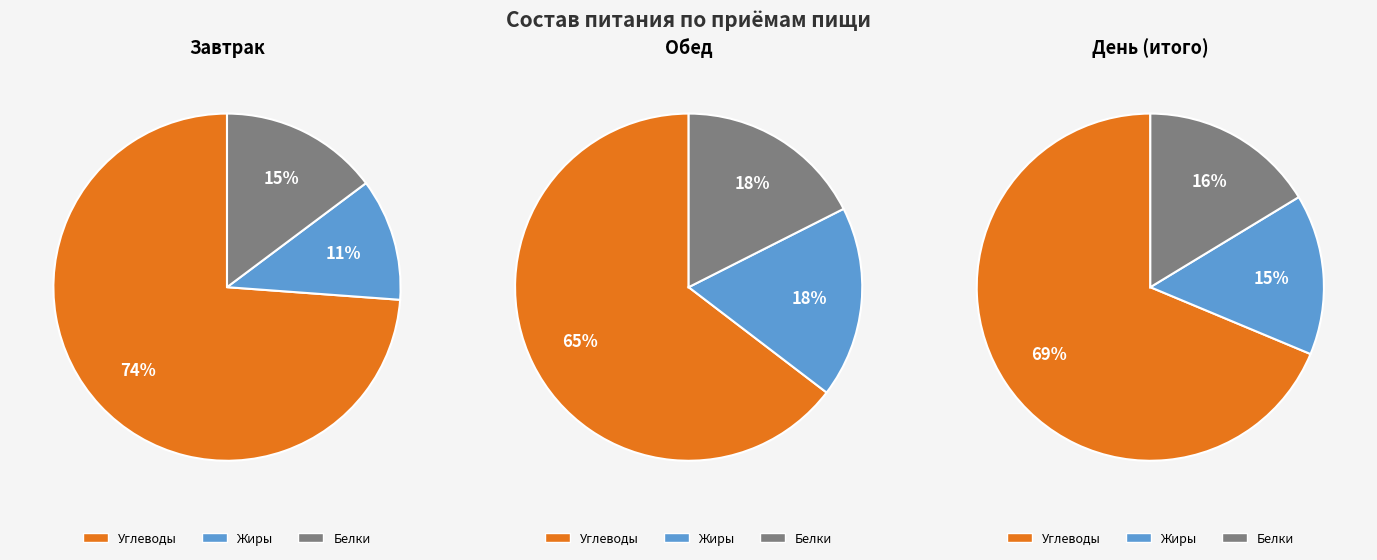

Is there a majority slice in this chart?

Yes